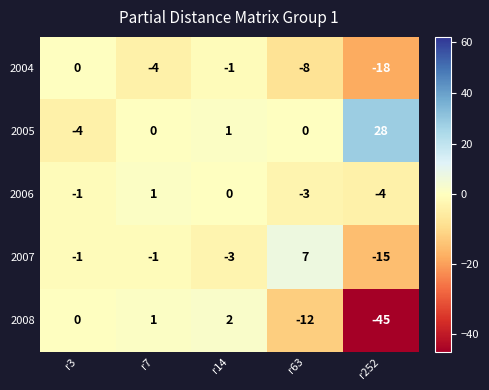

Reading left to right, list all the values displayed in this chart.

2004: 0	-4	-1	-8	-18
2005: -4	0	1	0	28
2006: -1	1	0	-3	-4
2007: -1	-1	-3	7	-15
2008: 0	1	2	-12	-45